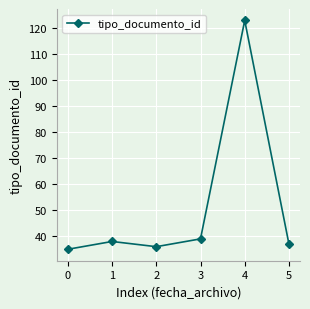

Between 0 and 3, which is larger?

3